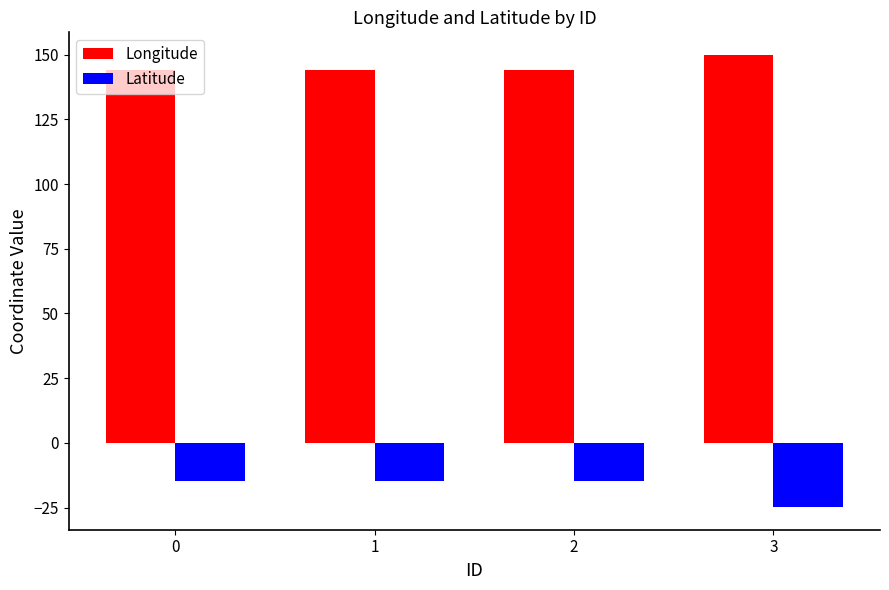

The value of Latitude at 1 is -14.9. True or false?

True